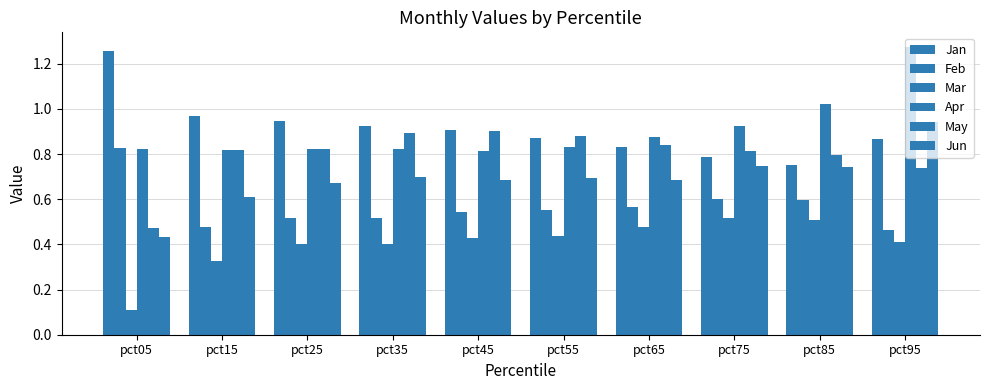

What is the greatest value displayed?

1.3